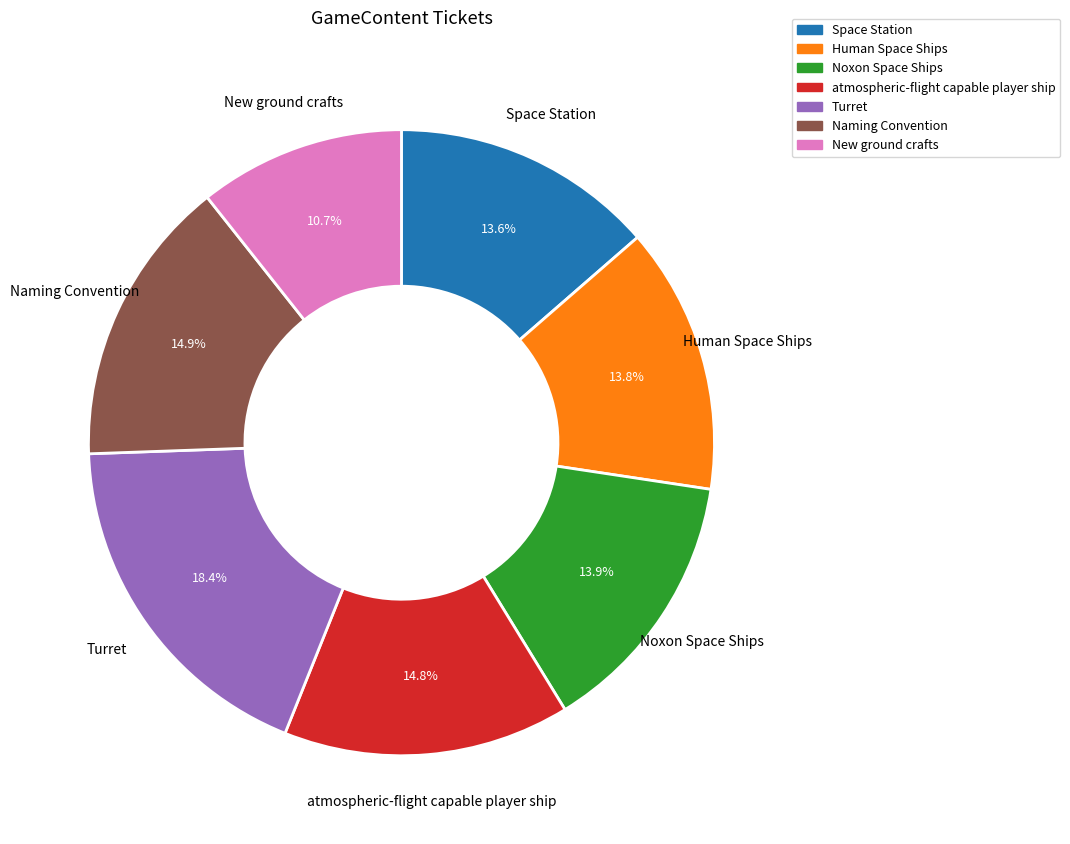

What percentage is NOT represented by atmospheric-flight capable player ship?

85.2%